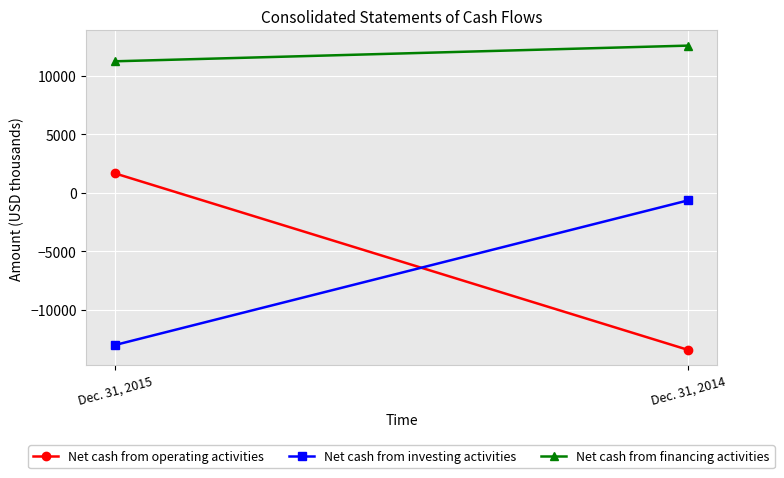

How many series are shown in this chart?

3